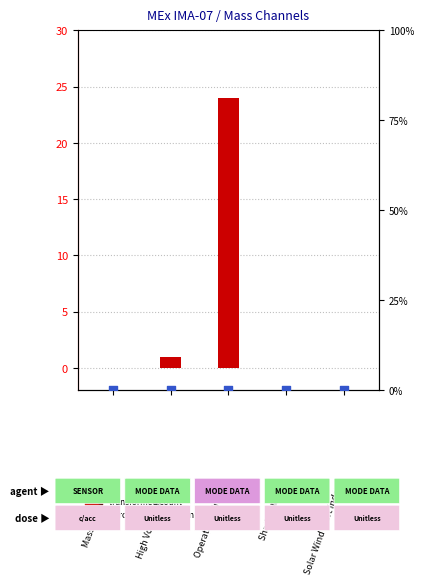

What are all the series names shown in the legend?

transformed count, percentile rank within the sample